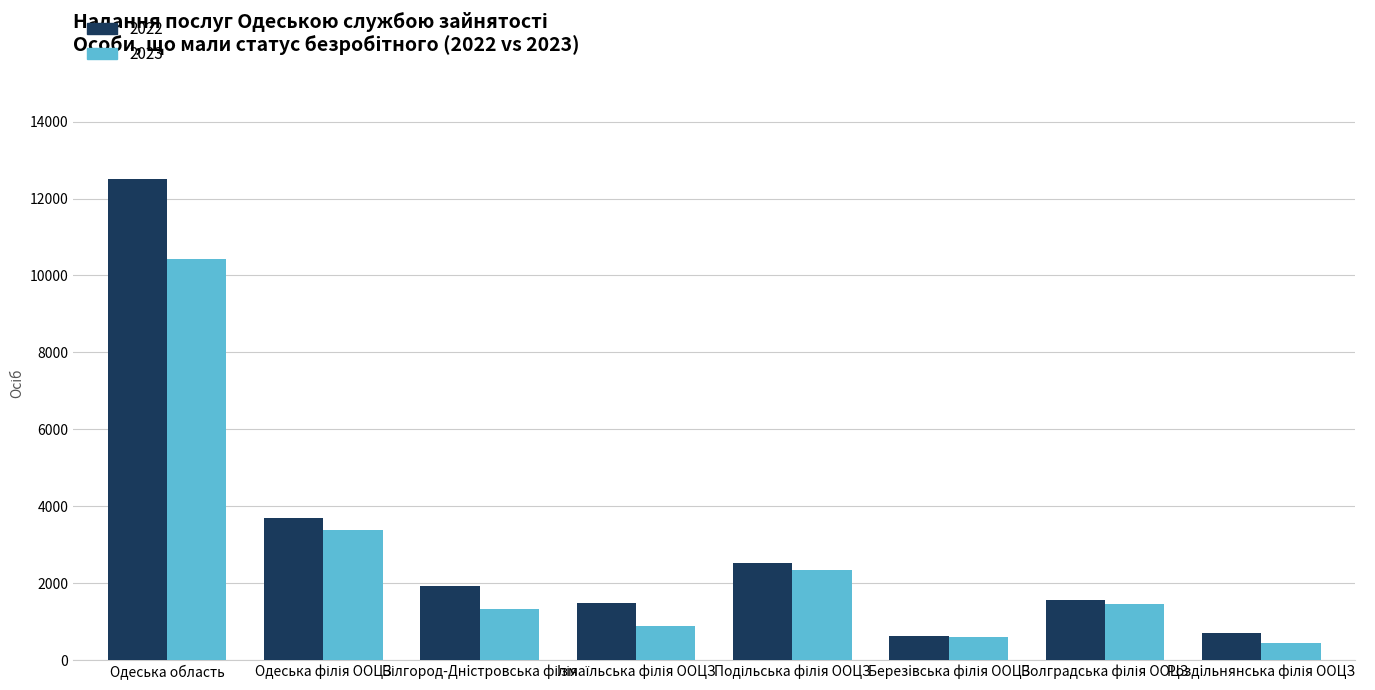

The value of 2023 at Одеська область is 10427. True or false?

True